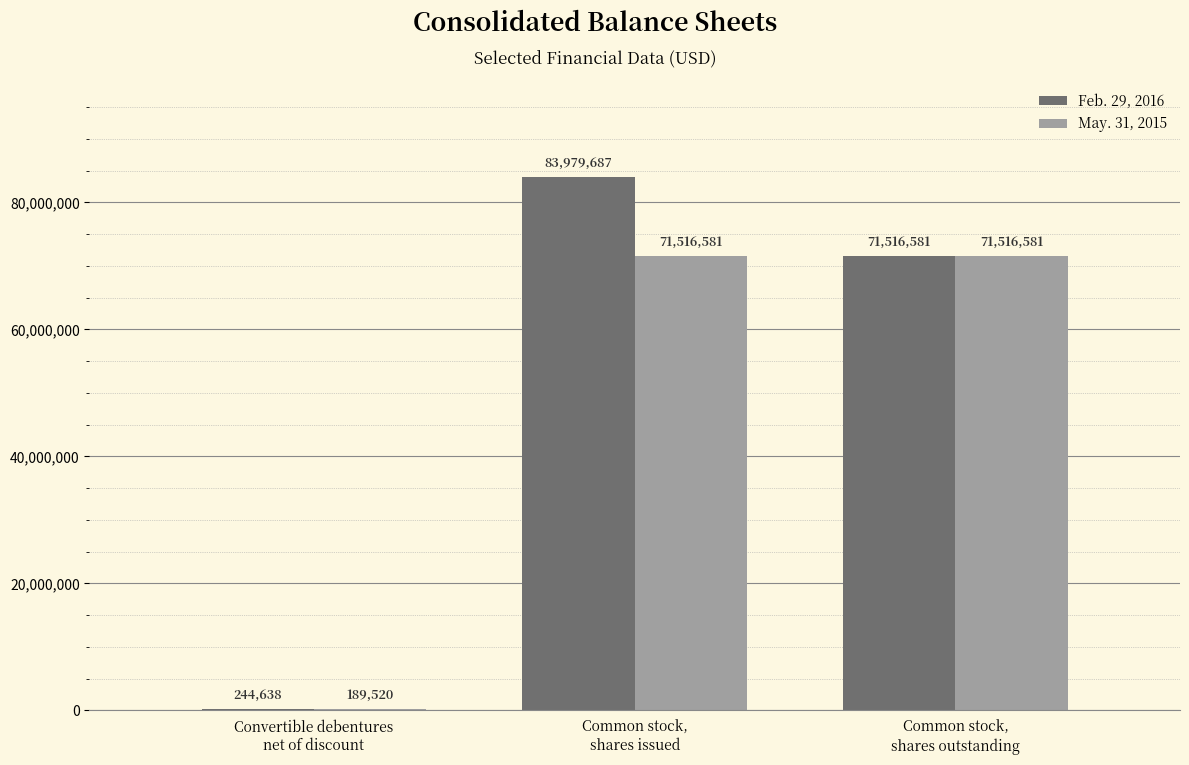

Which label corresponds to the largest value in the chart?

Common stock,
shares issued